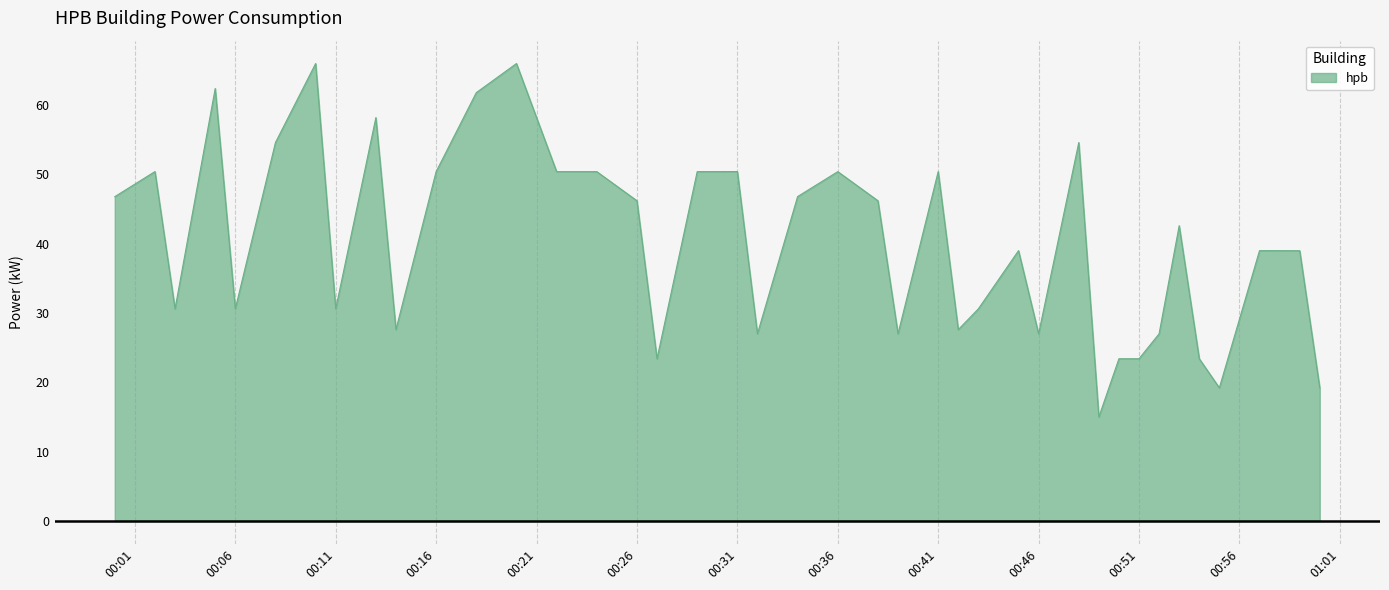

What is the smallest value displayed?

15.0